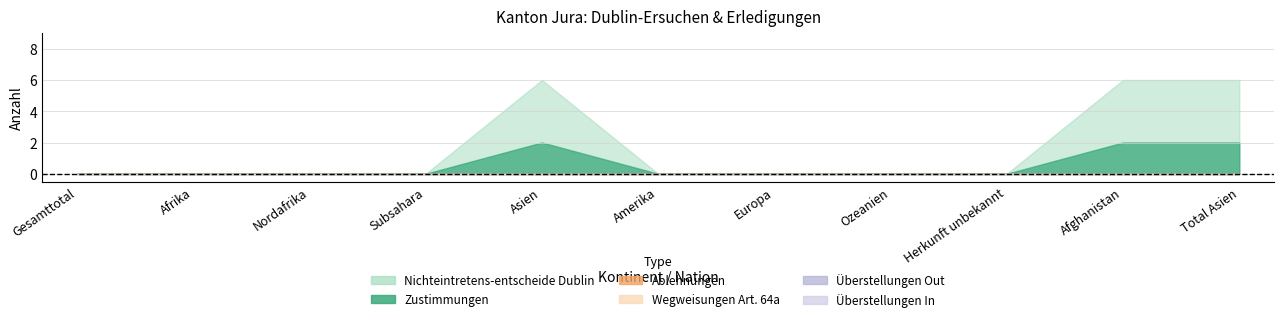

Between Gesamttotal and Nordafrika, which is larger?

Gesamttotal